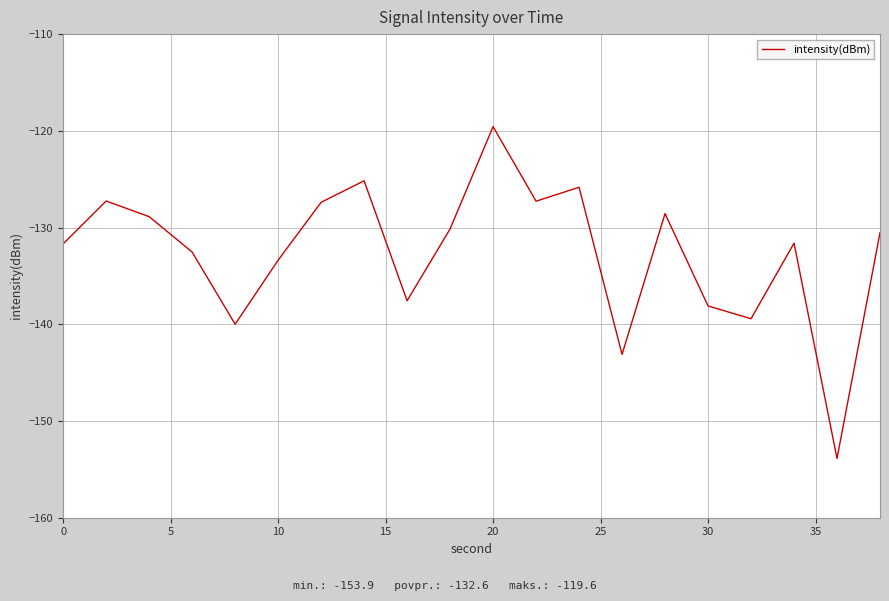

What is the difference between the maximum and minimum values?

34.3